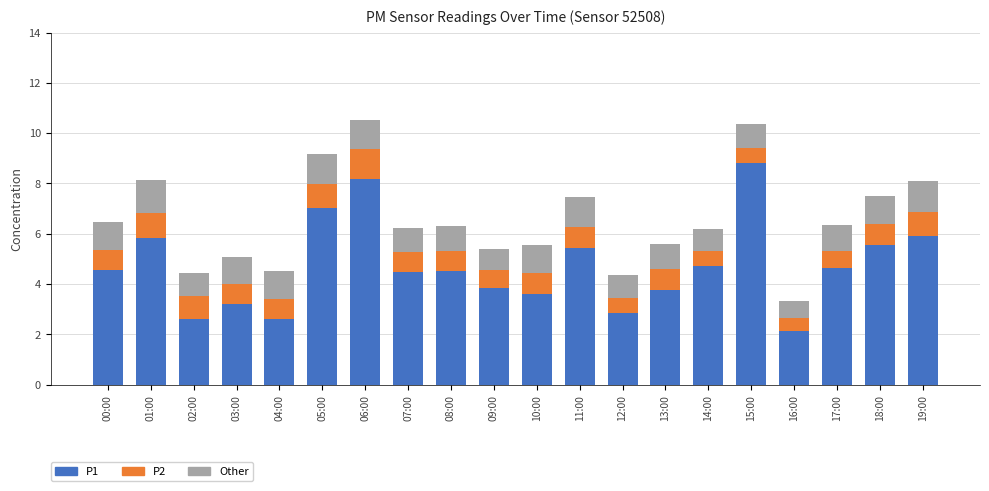

What is the difference between the P1 values at 03:00 and 01:00?

2.6